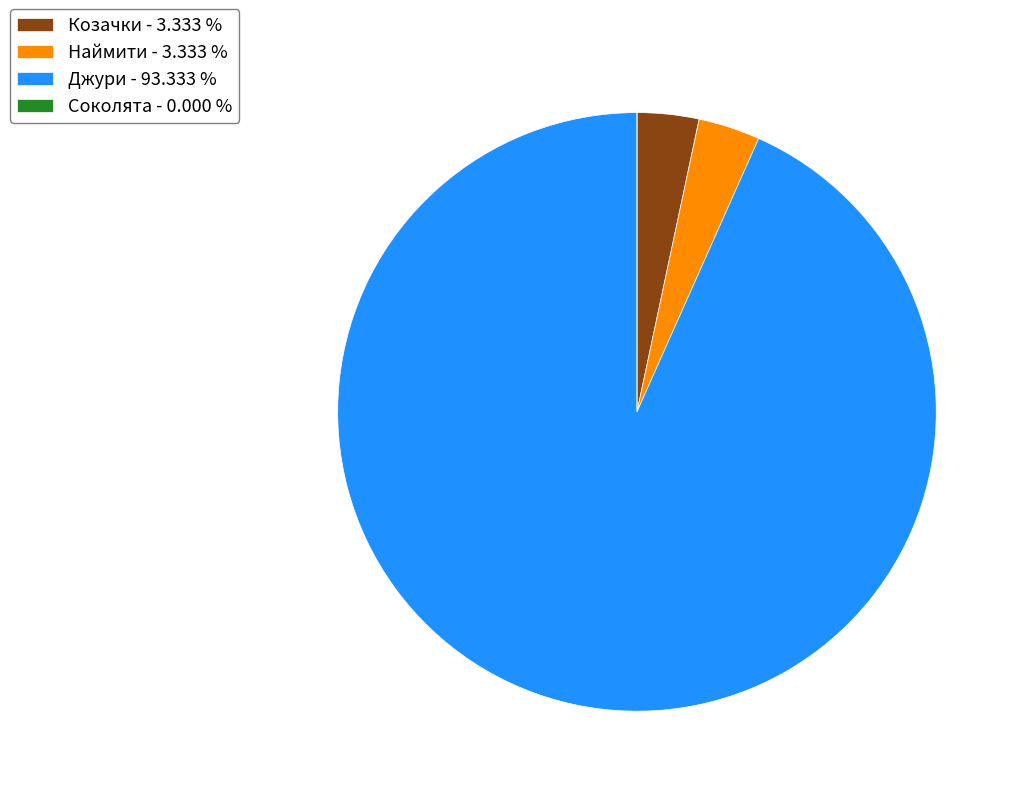

Which has a higher value, Наймити - 3.333 % or Джури - 93.333 %?

Джури - 93.333 %